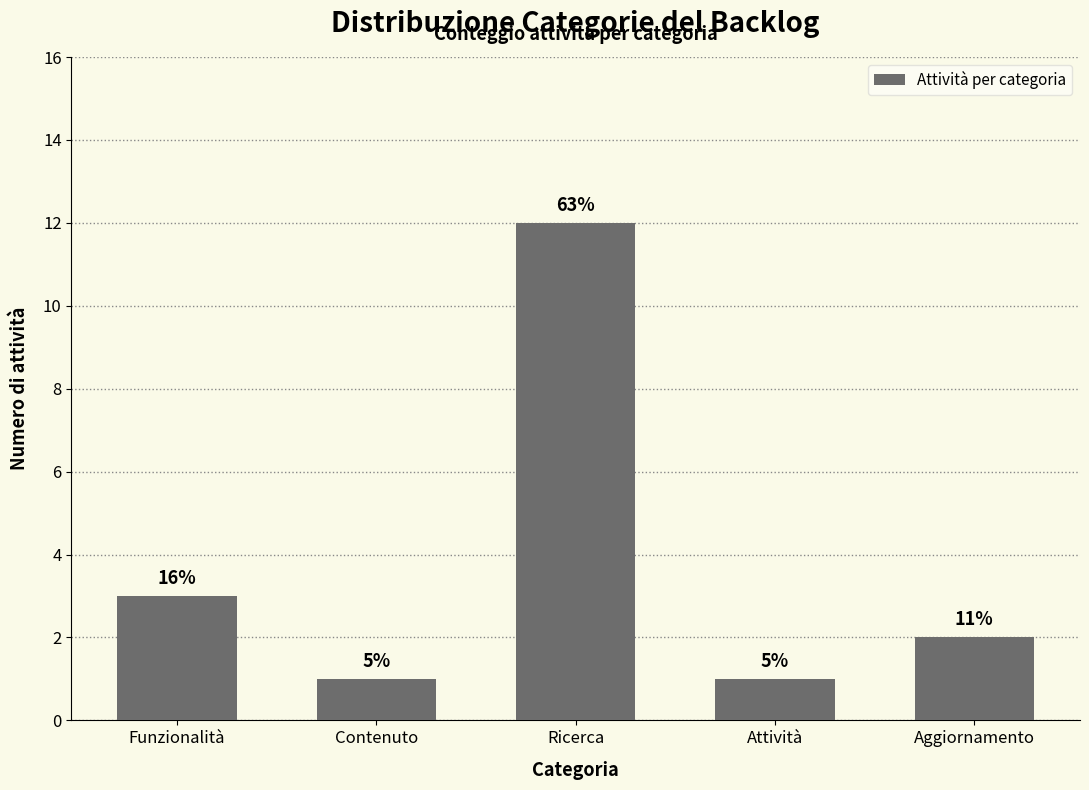

Is it true that the value at Funzionalità is 3?

True